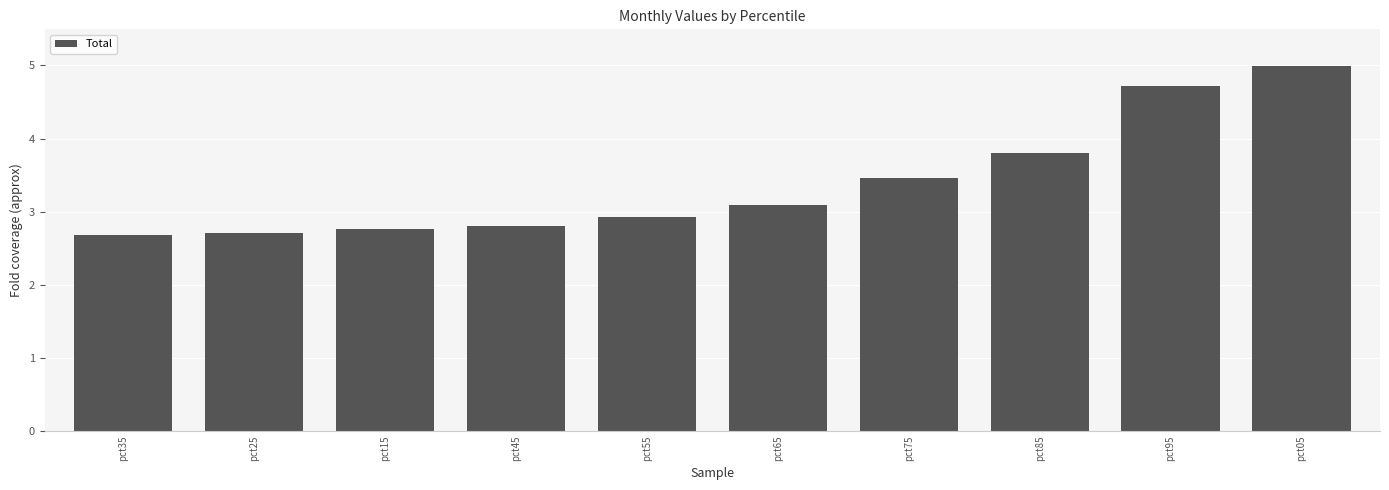

What is the ratio of the value at pct95 to the value at pct55?

1.6